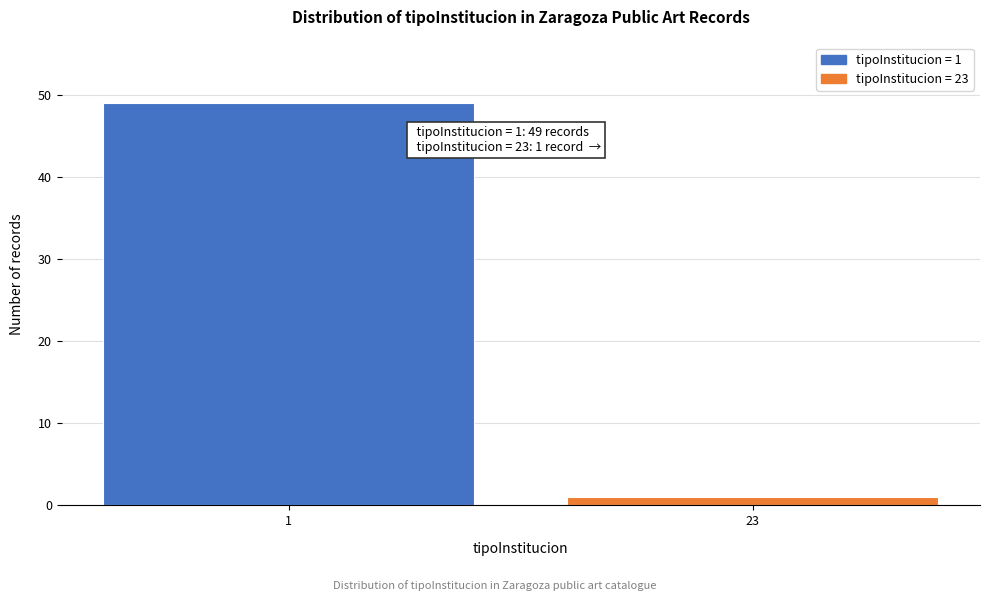

Reading left to right, what are all the values shown in this chart?

1=49	23=1